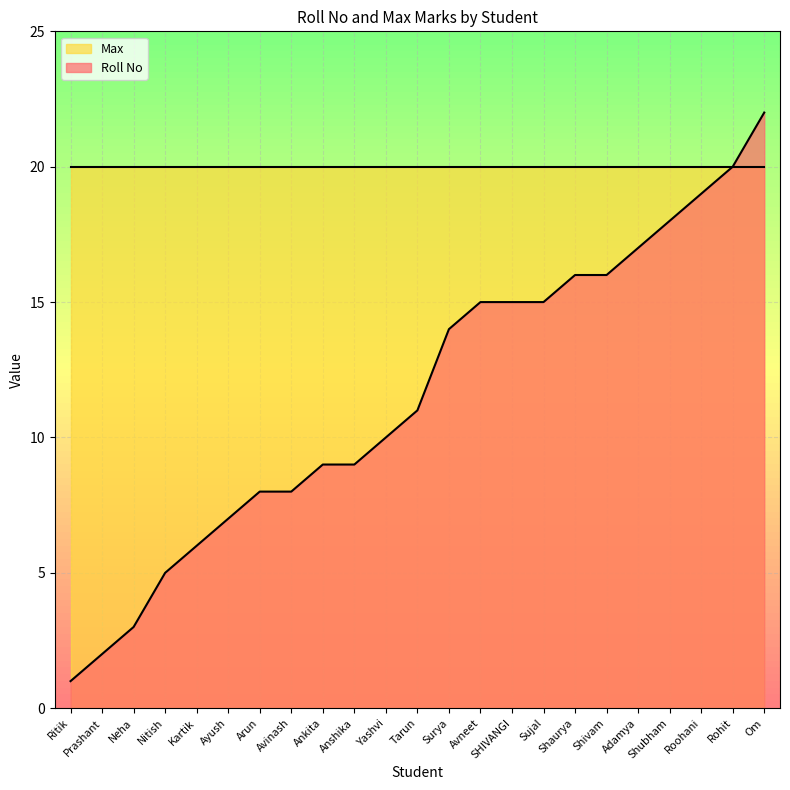

Is the value of Roll No at Neha greater than the value of Max at Surya?

No